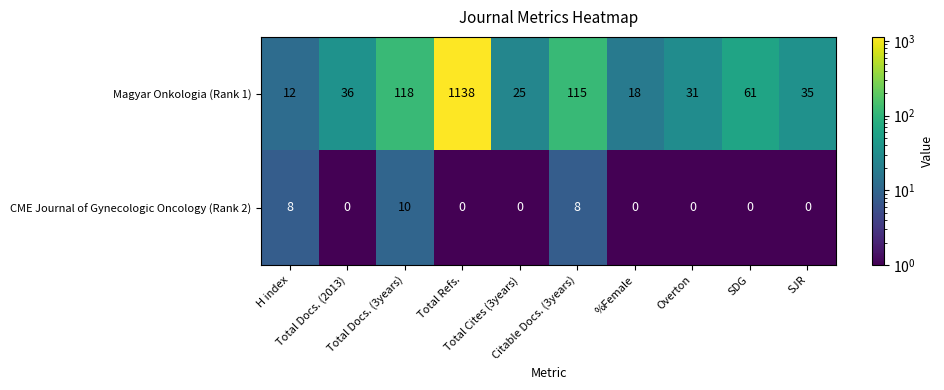

List the series in order of their overall mean, highest first.

Magyar Onkologia (Rank 1), CME Journal of Gynecologic Oncology (Rank 2)